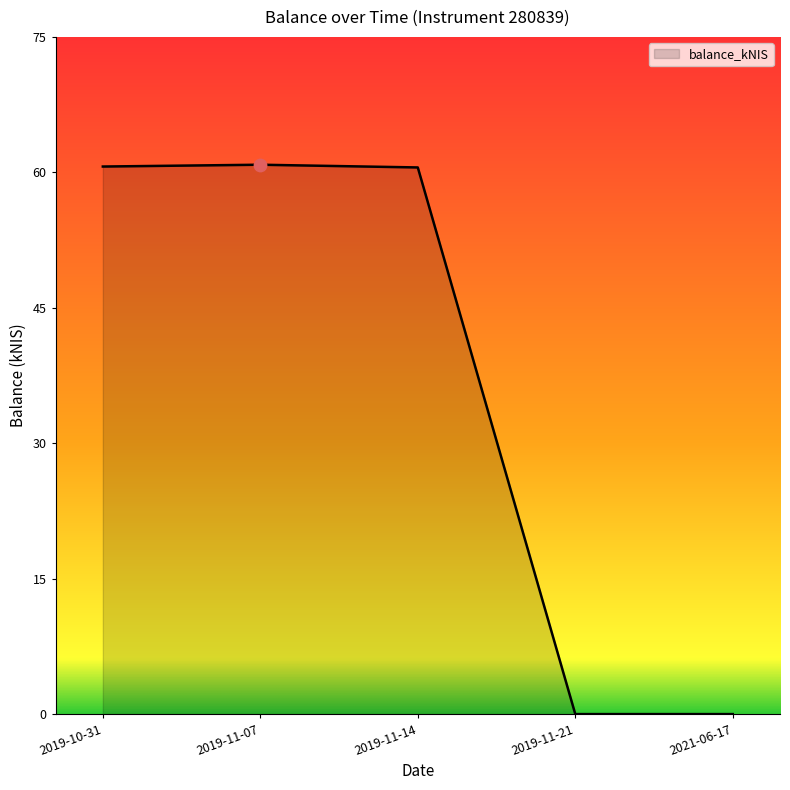

What is the change in value from 2019-10-31 to 2021-06-17?

-60.3